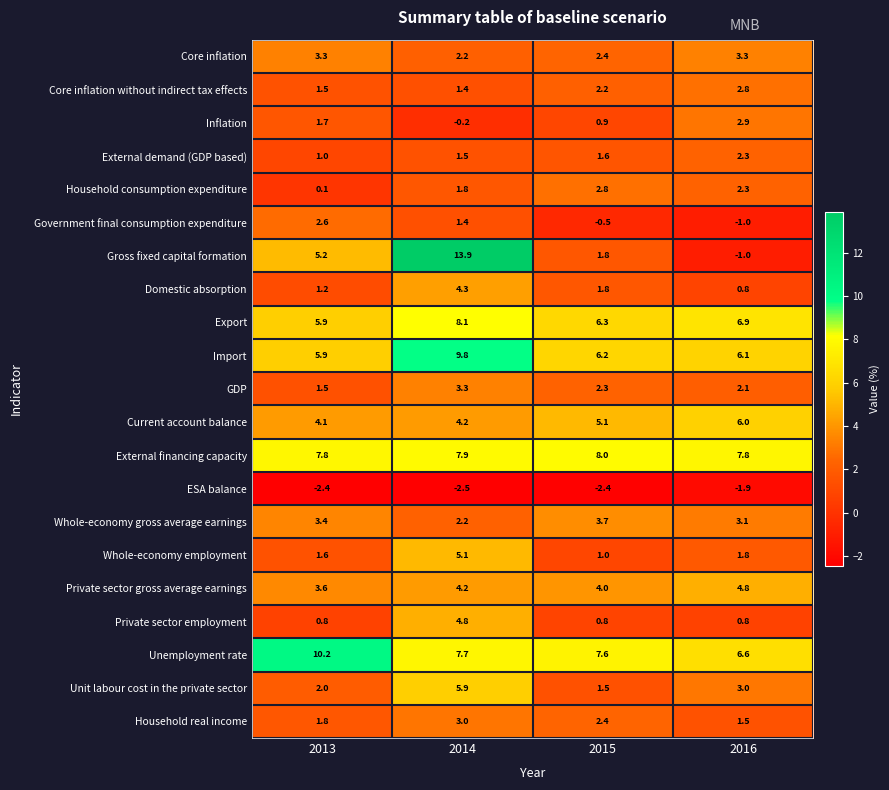

Is the value of Private sector employment at 2015 greater than the value of Import at 2016?

No